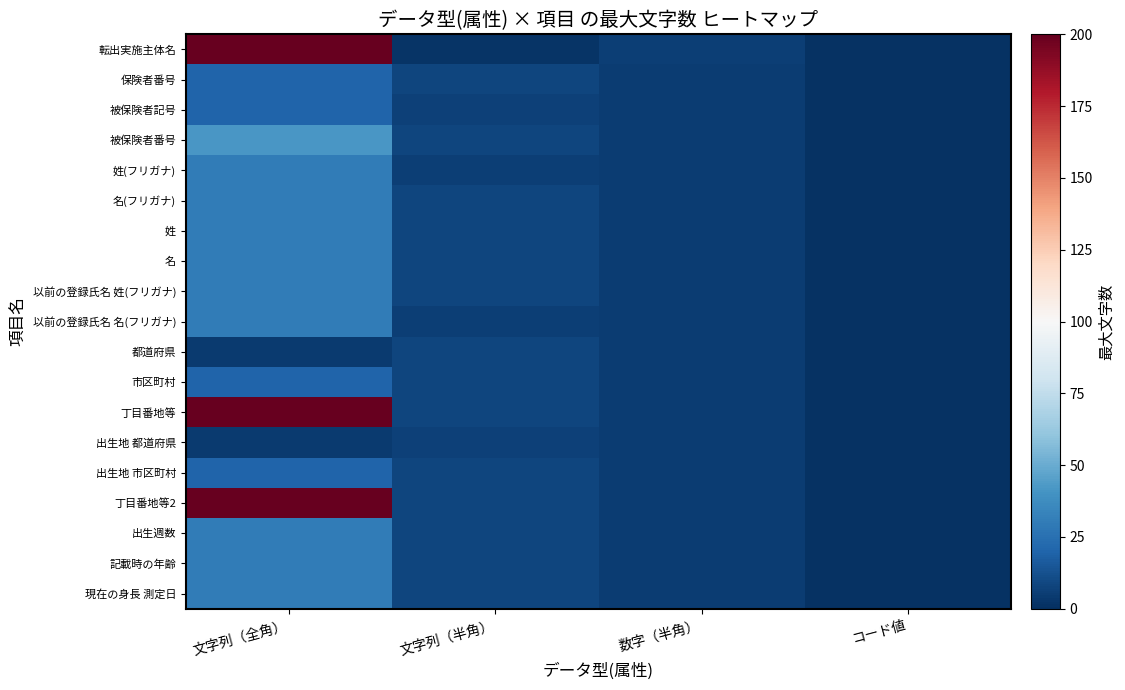

Which series changed the most between 文字列（全角） and 数字（半角）?

丁目番地等